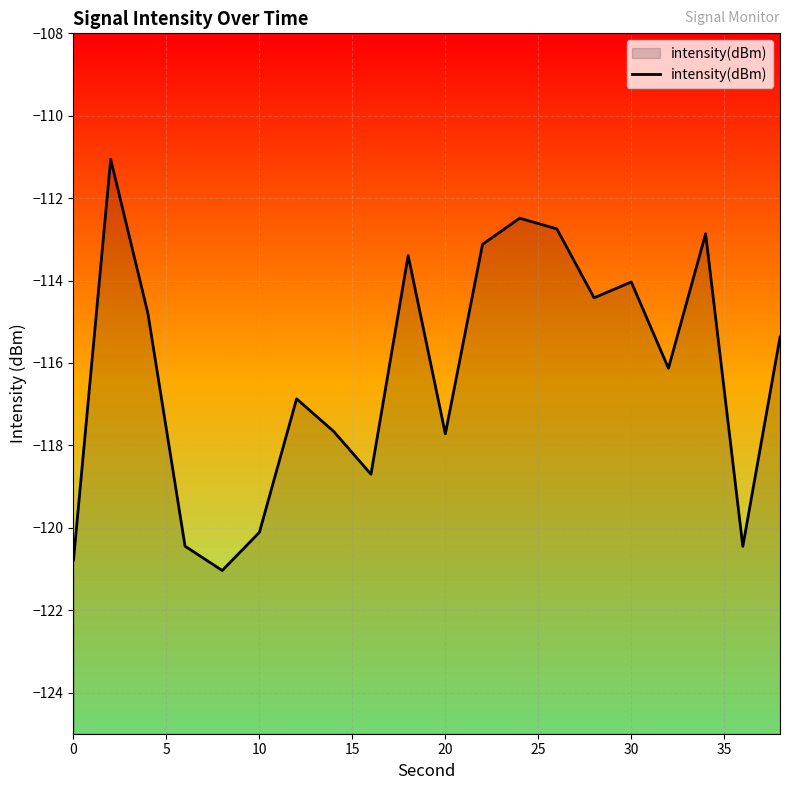

How many interior local valleys (lower than both neighbors) does the data have?

6